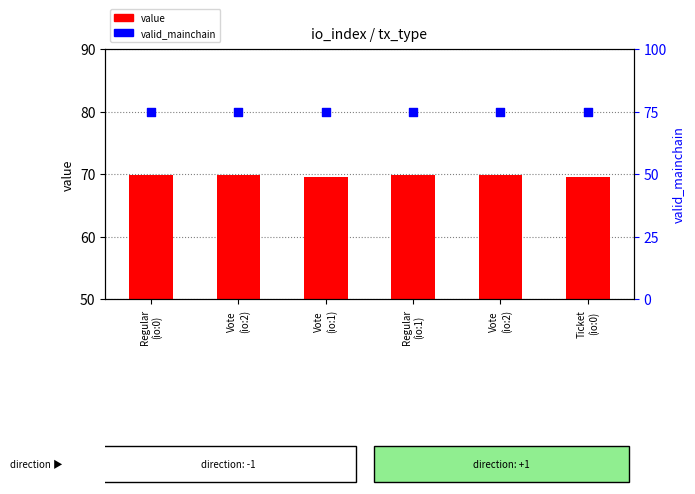

At how many categories does at least one series exceed 74?

6